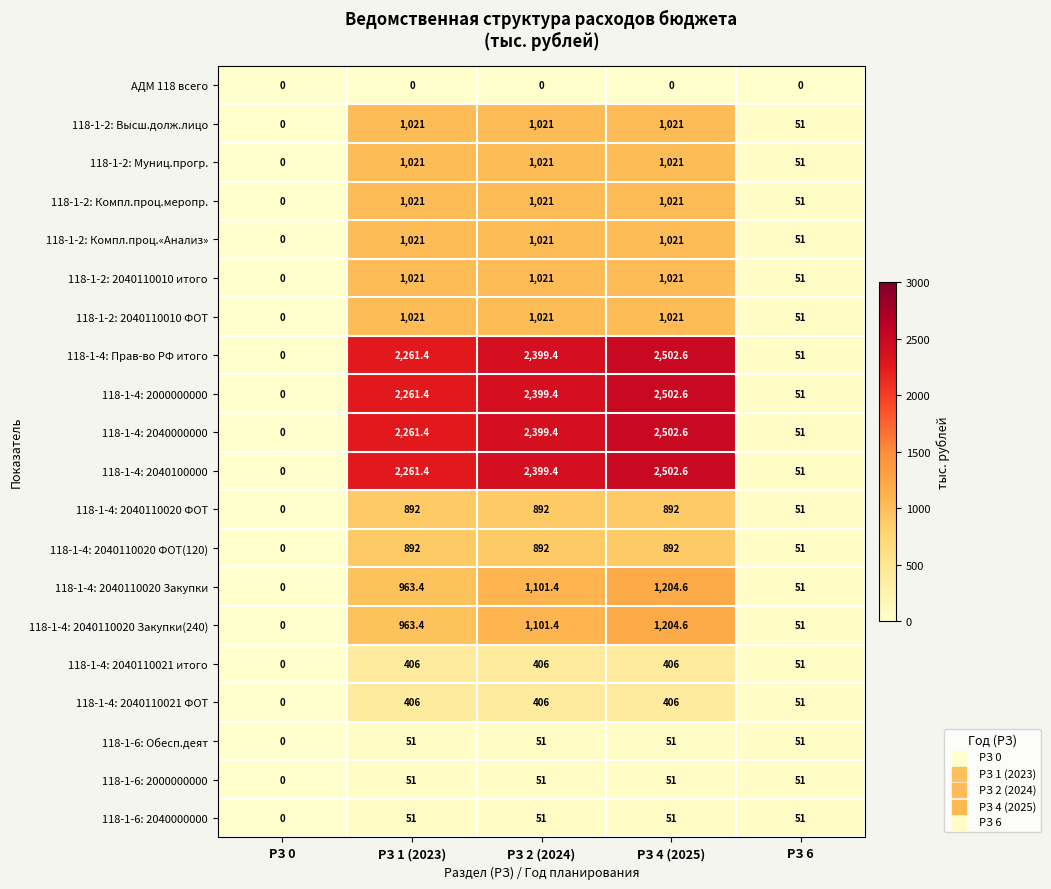

The value of 118-1-4: 2040000000 at РЗ 0 is 1161.5. True or false?

False